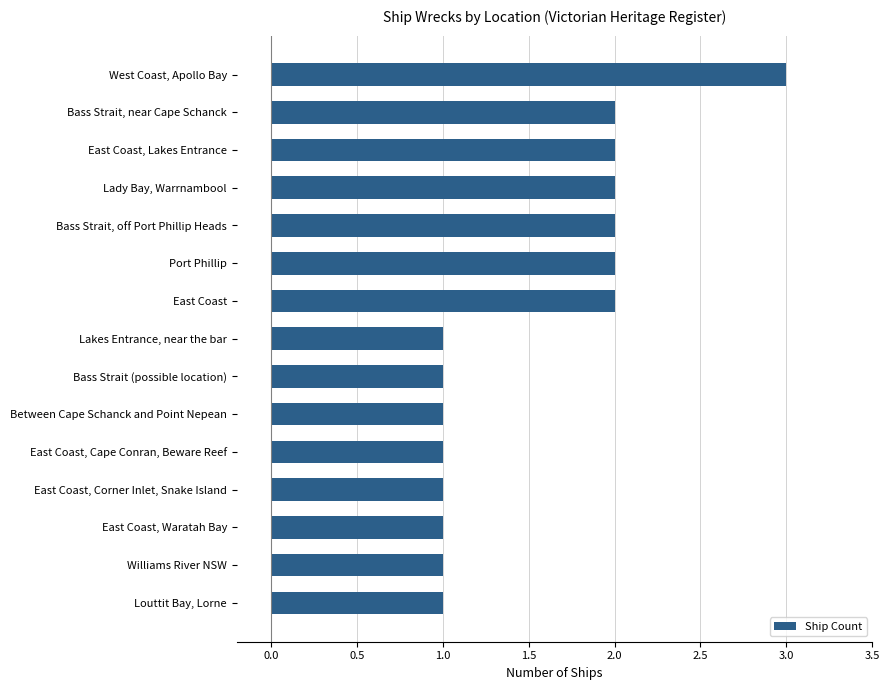

How many series are shown in this chart?

1